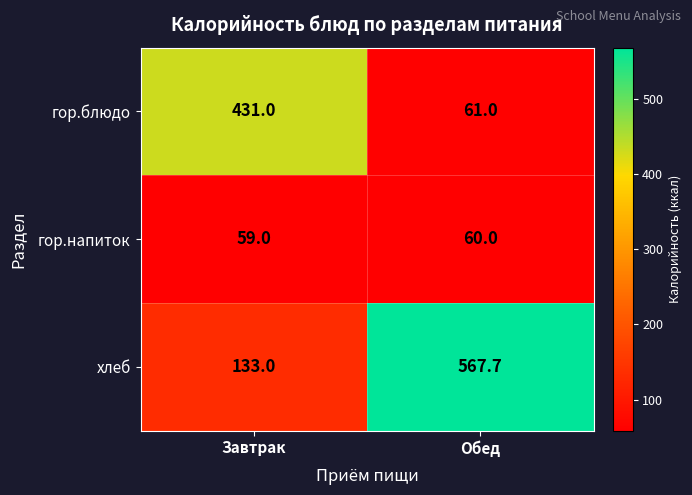

What is the smallest value displayed?

59.0